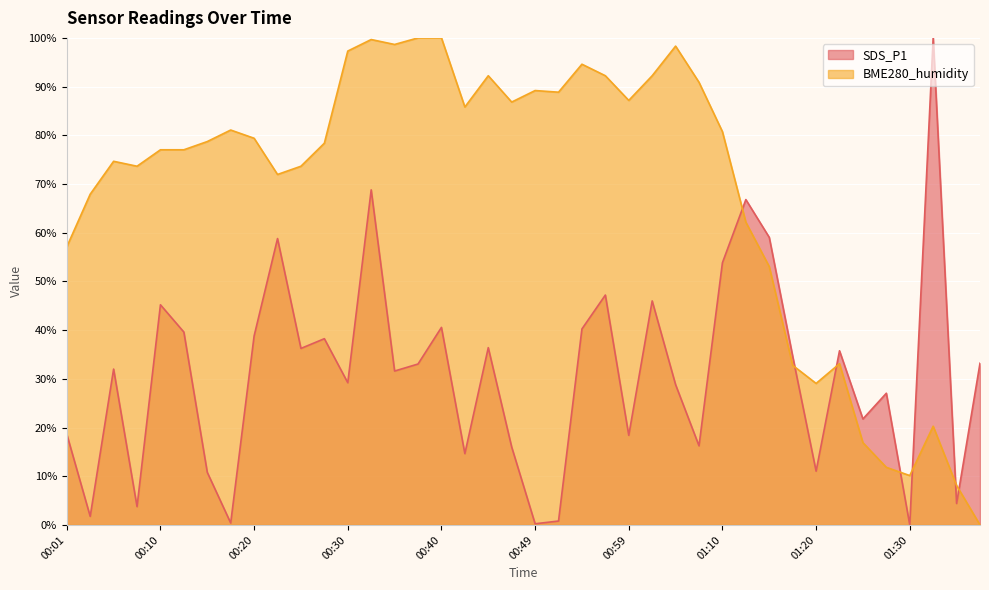

True or false: SDS_P1 and BME280_humidity cross at least once.

True